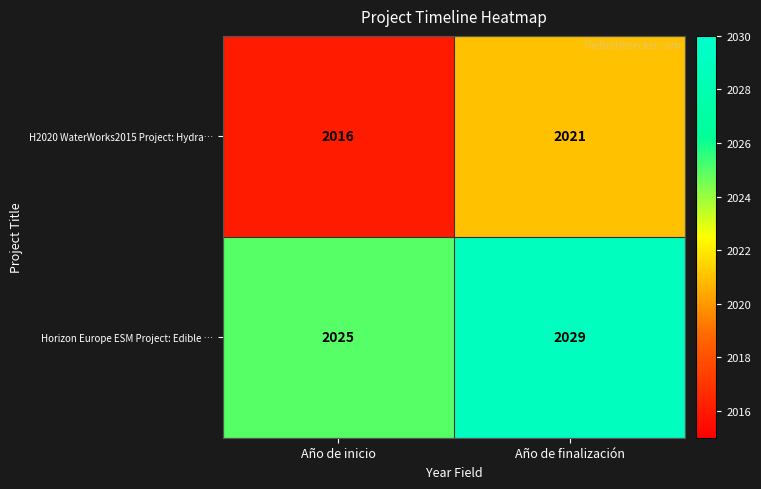

At Año de finalización, list the series in order from largest to smallest.

Horizon Europe ESM Project: Edible …, H2020 WaterWorks2015 Project: Hydra…